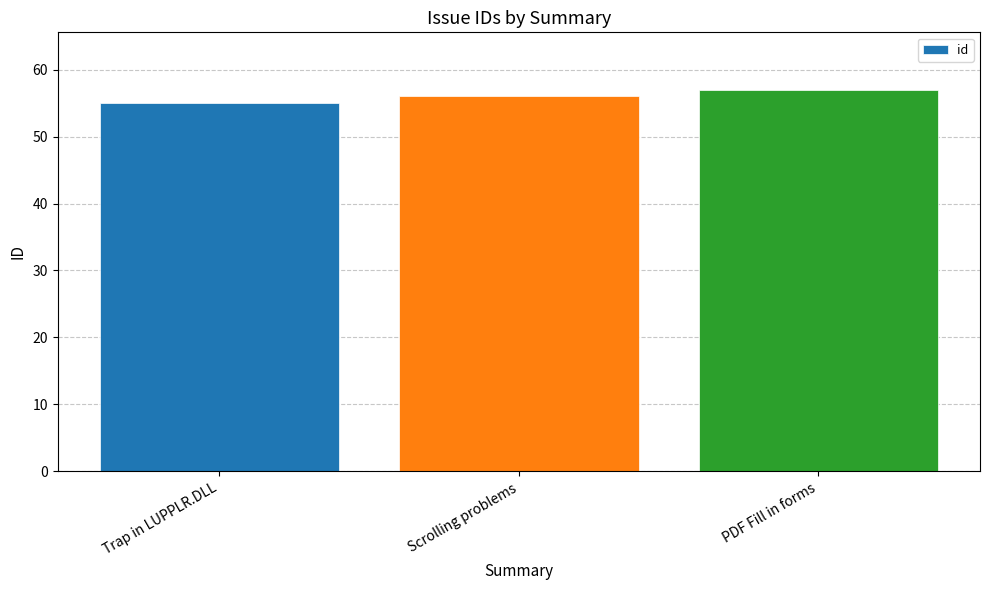

Reading right to left, list all the values displayed in this chart.

PDF Fill in forms=57	Scrolling problems=56	Trap in LUPPLR.DLL=55